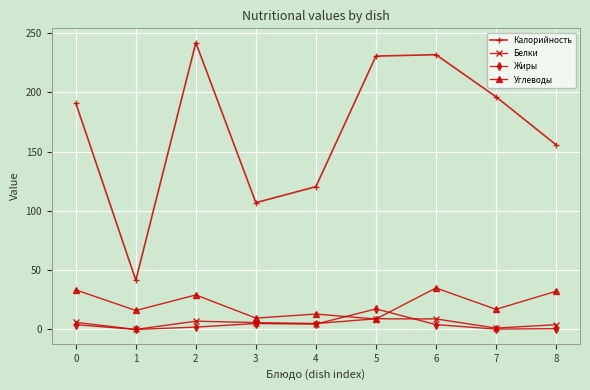

True or false: Калорийность and Жиры cross at least once.

False